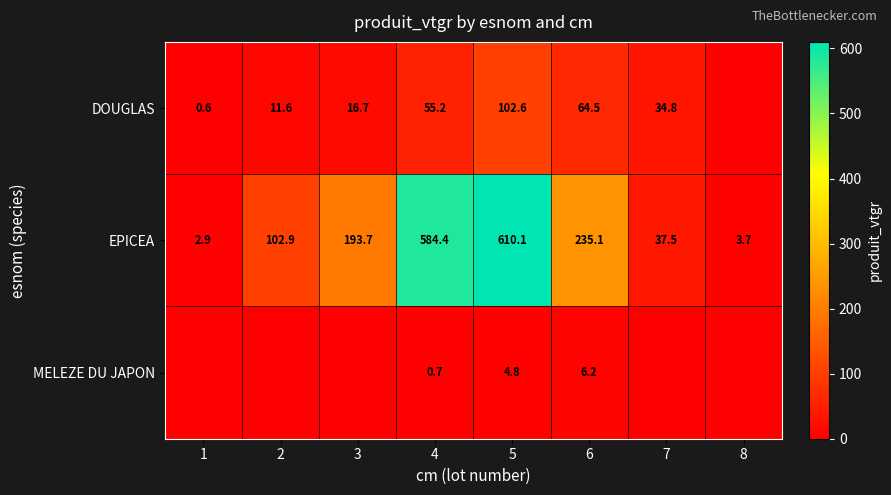

Is the value of MELEZE DU JAPON at 6 greater than the value of EPICEA at 3?

No